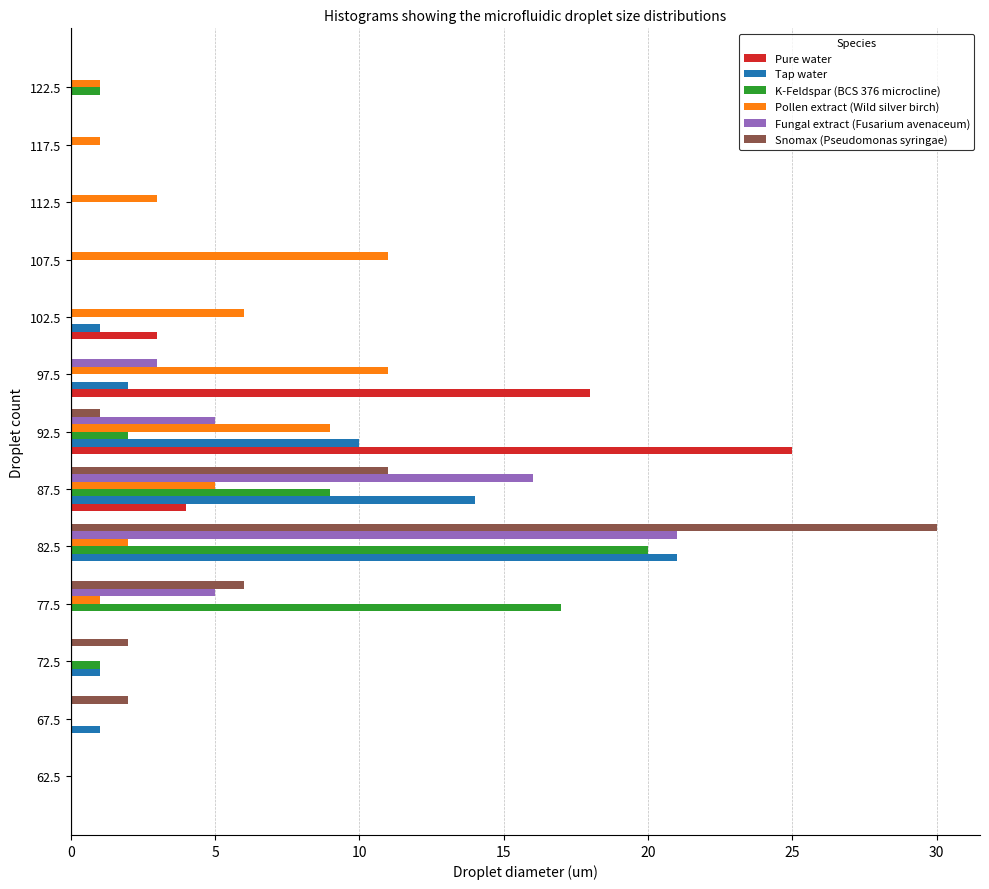

What is the sum of all Snomax (Pseudomonas syringae) values?

52